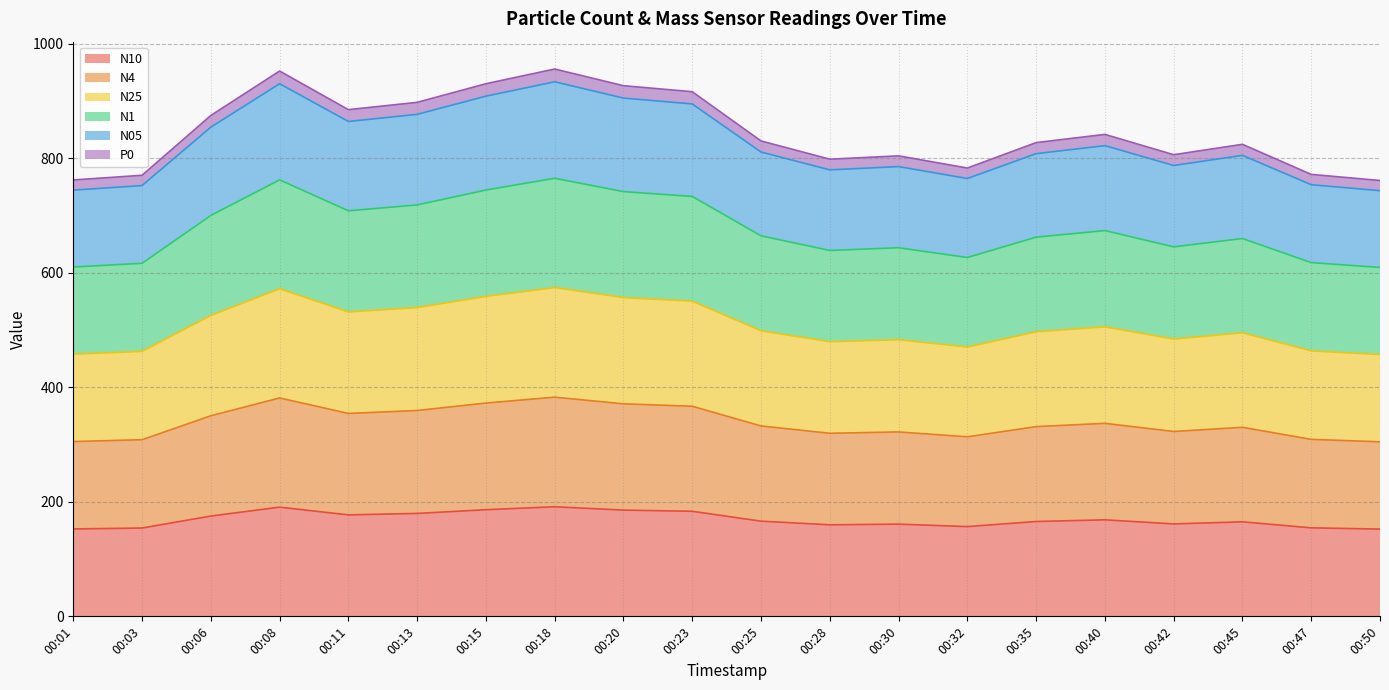

The value of P0 at 00:11 is 984.0. True or false?

False